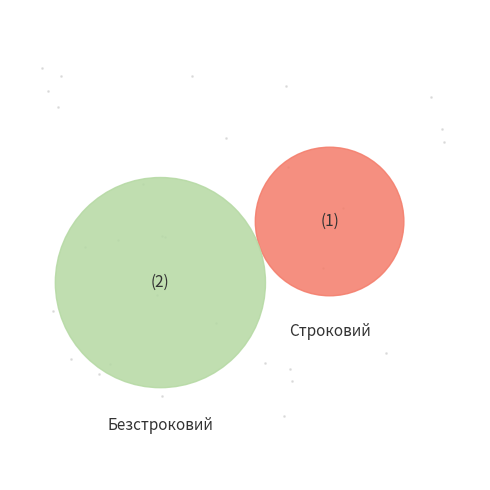

What is the change in value from Строковий to Безстроковий?

+1